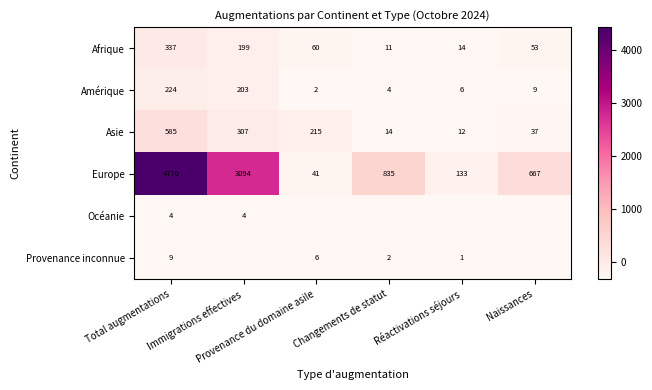

Is the value of Afrique at Immigrations effectives greater than the value of Europe at Naissances?

No